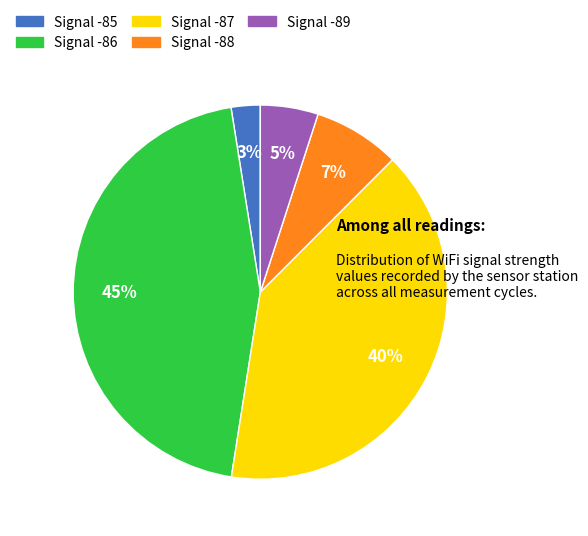

Is there any slice that represents more than half of the pie?

No